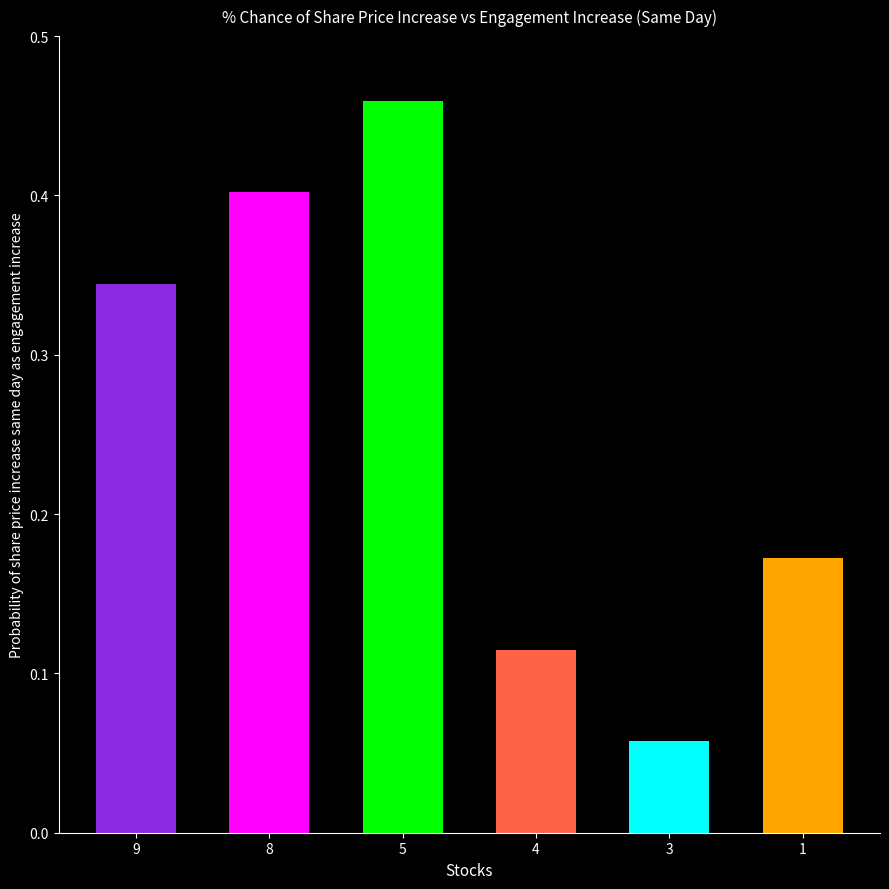

What is the change in value from 9 to 5?

+0.1